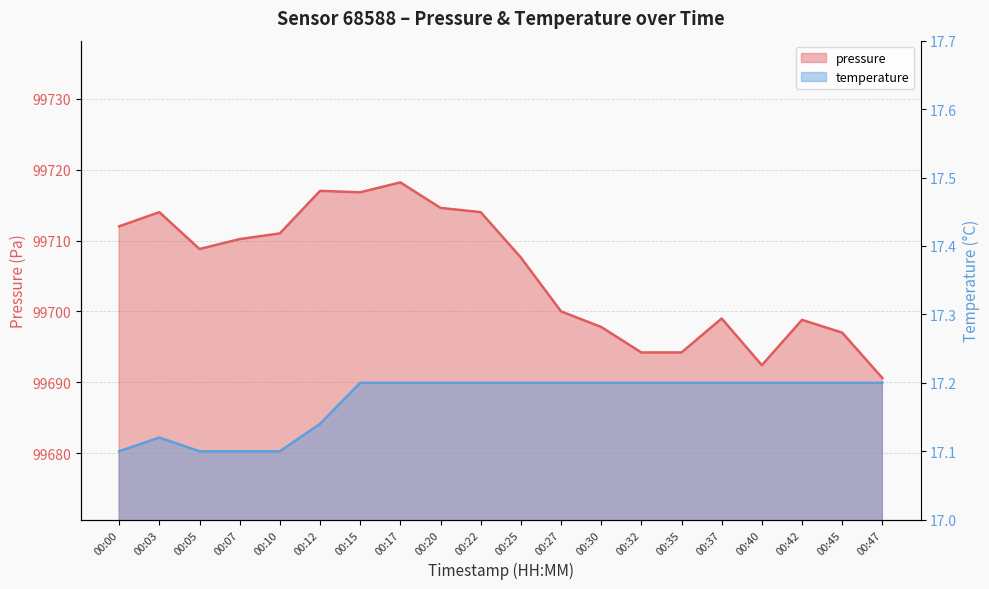

What is the value of the pressure point at the 6th from the left?

99717.0